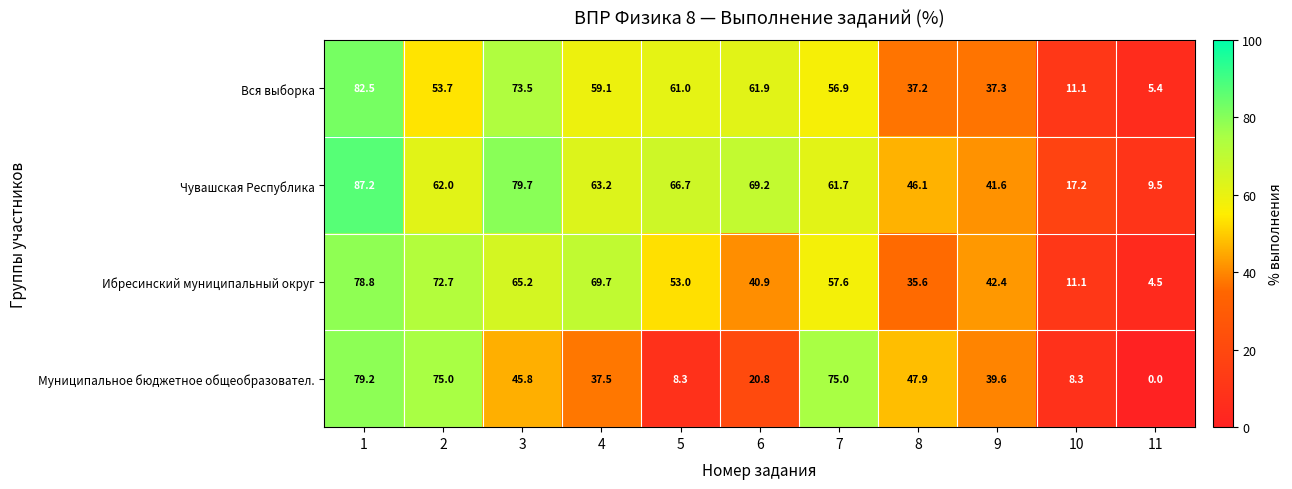

At which category does the chart reach its peak across all series?

1